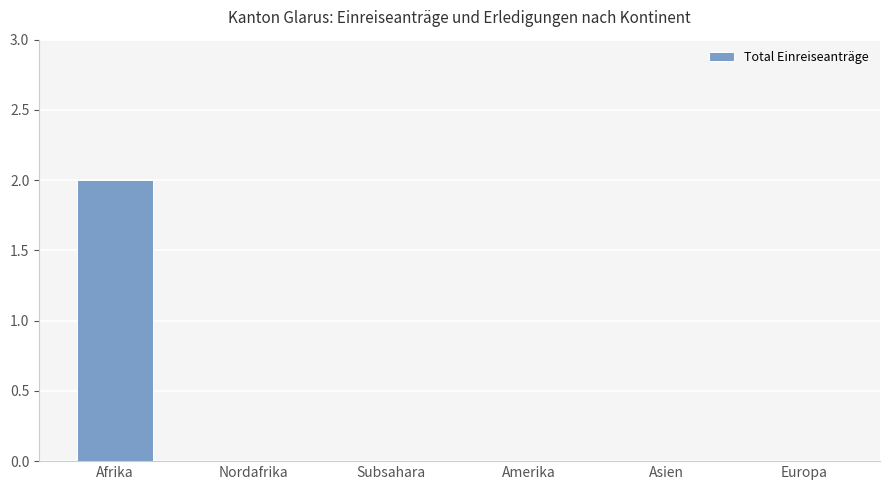

True or false: the data shows -1 at Nordafrika.

False